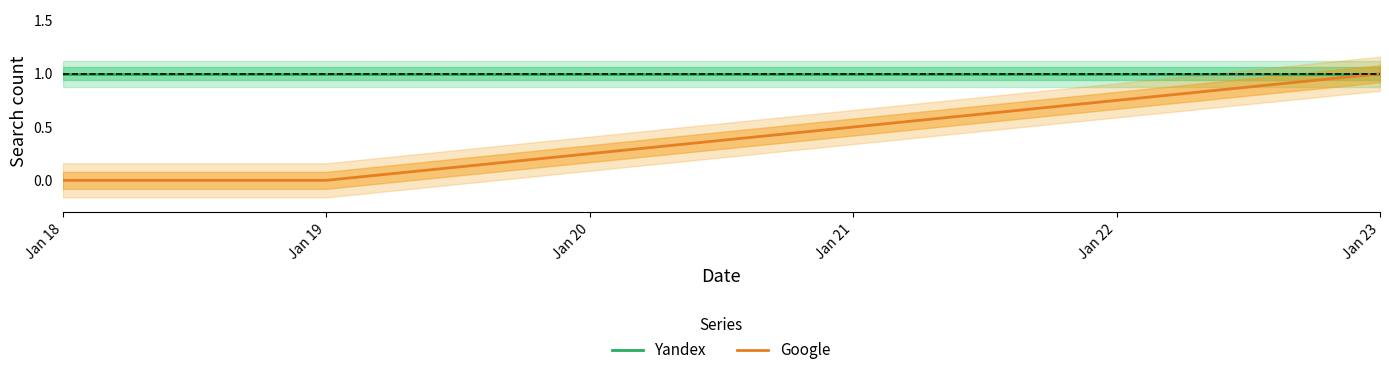

Reading left to right, list all the values displayed in this chart.

Yandex: 1	1	1
Google: 0	0	1